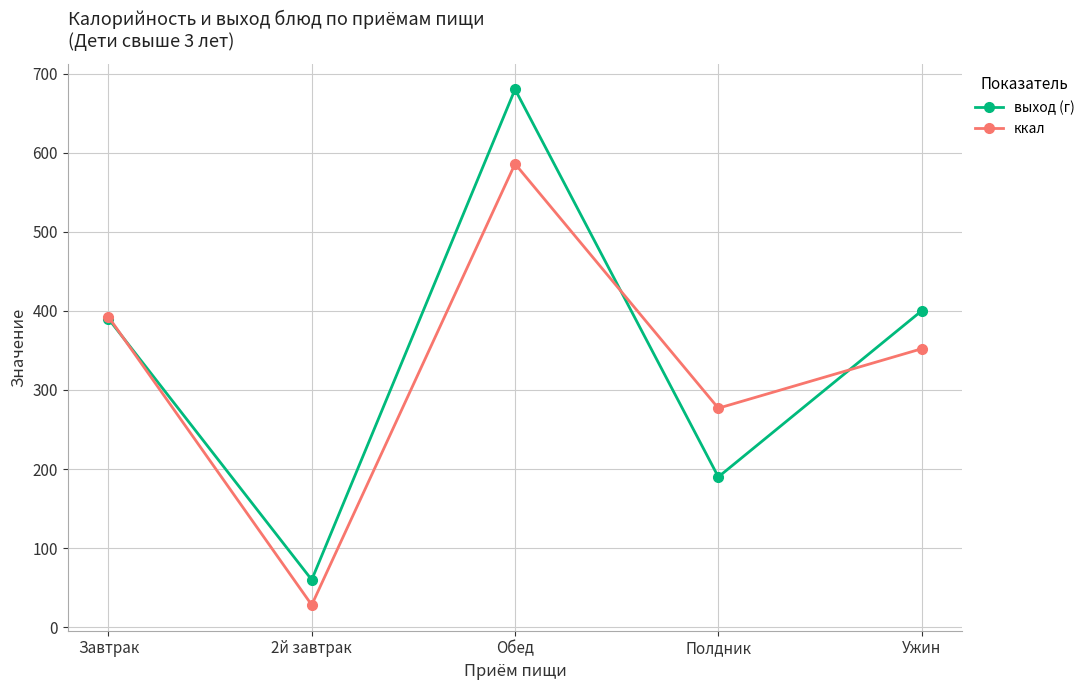

At which category does the chart reach its minimum across all series?

2й завтрак